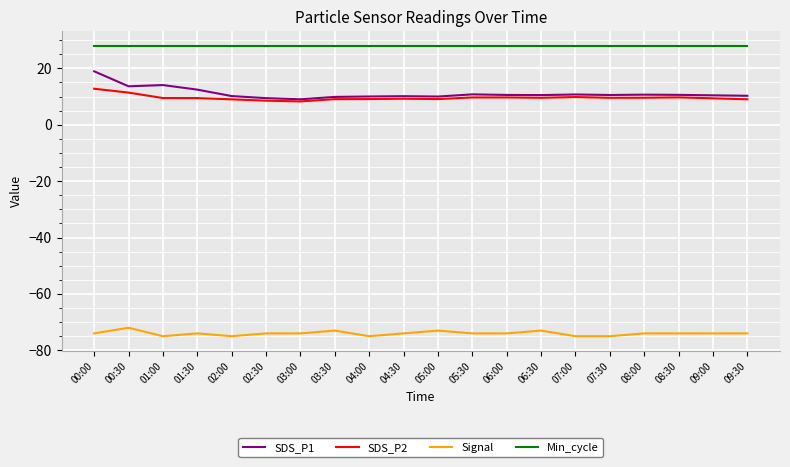

What is the total value across all series at 00:00?

-14.3